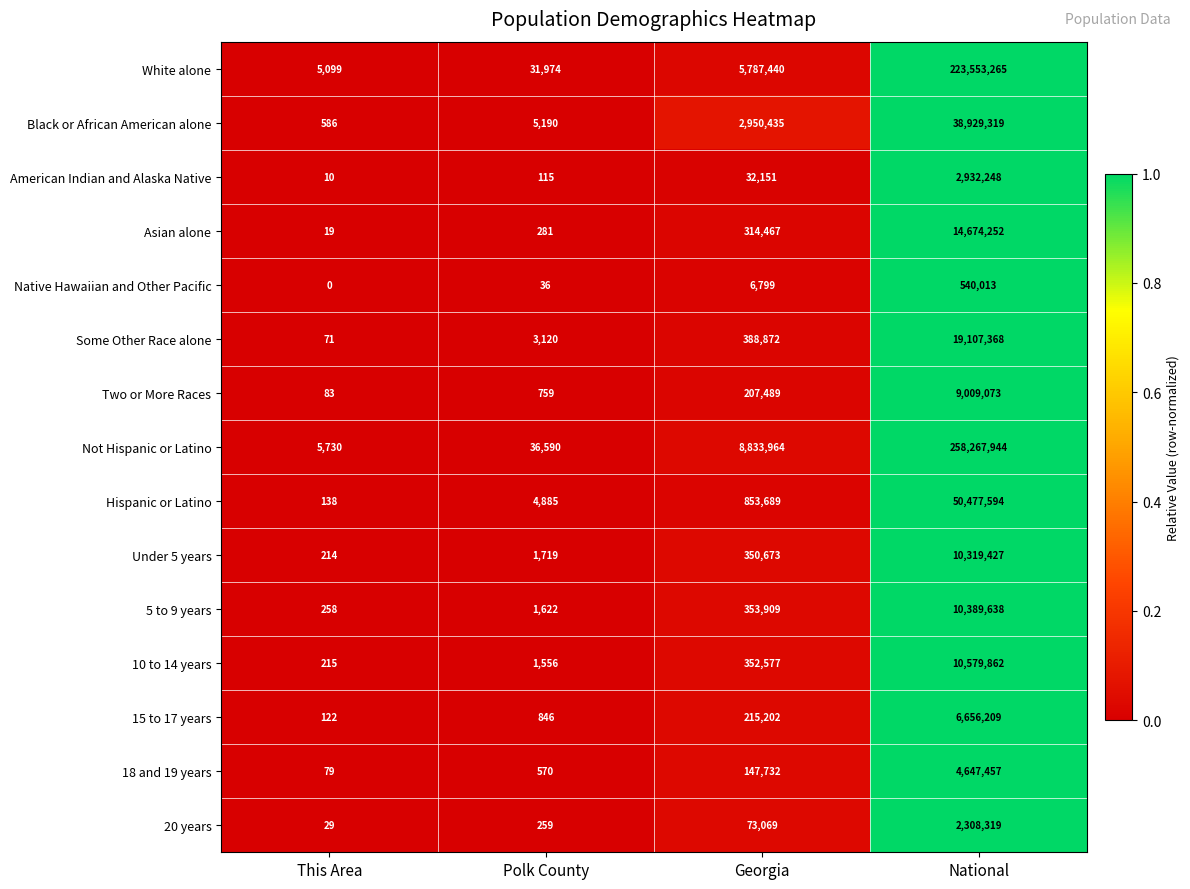

At how many categories does at least one series exceed 0?

4